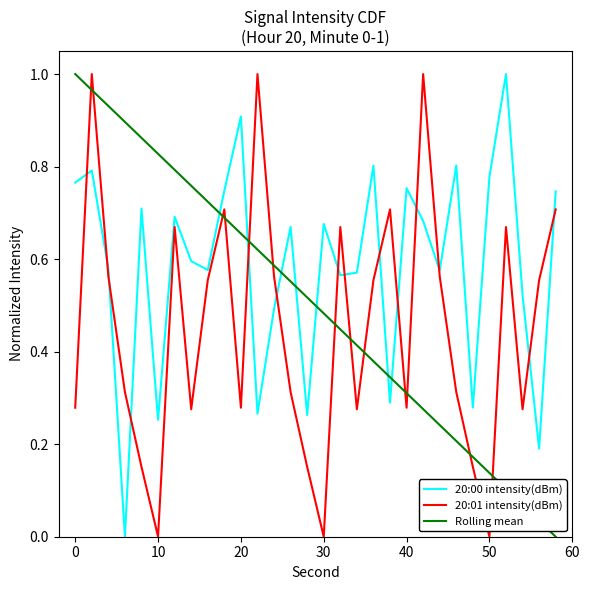

Rank the series by their average value, from lowest to highest.

20:01 intensity(dBm), Rolling mean, 20:00 intensity(dBm)